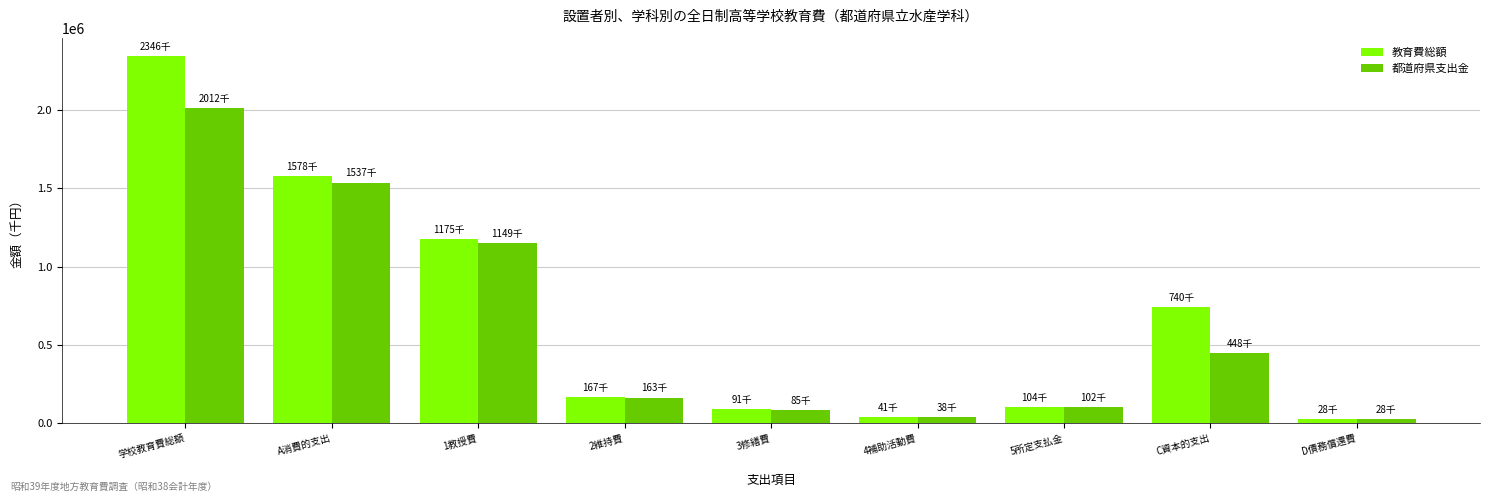

Reading left to right, what are all the values shown in this chart?

教育費総額: 学校教育費総額=2345774	A消費的支出=1577619	1教授費=1175084	2維持費=167069	3修繕費=91157	4補助活動費=40732	5所定支払金=103577	C資本的支出=740226	D債務償還費=27929
都道府県支出金: 学校教育費総額=2012201	A消費的支出=1536770	1教授費=1149174	2維持費=162733	3修繕費=85258	4補助活動費=38038	5所定支払金=101567	C資本的支出=447502	D債務償還費=27929